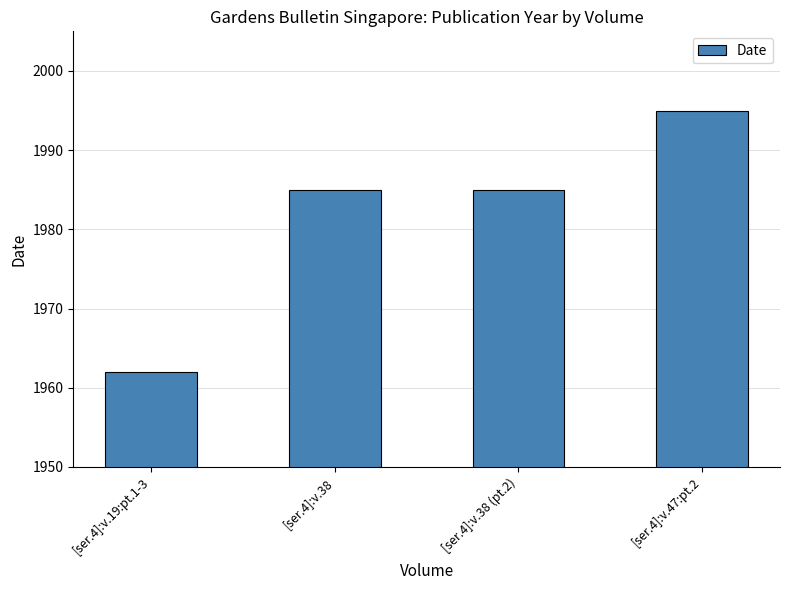

What is the smallest value displayed?

1962